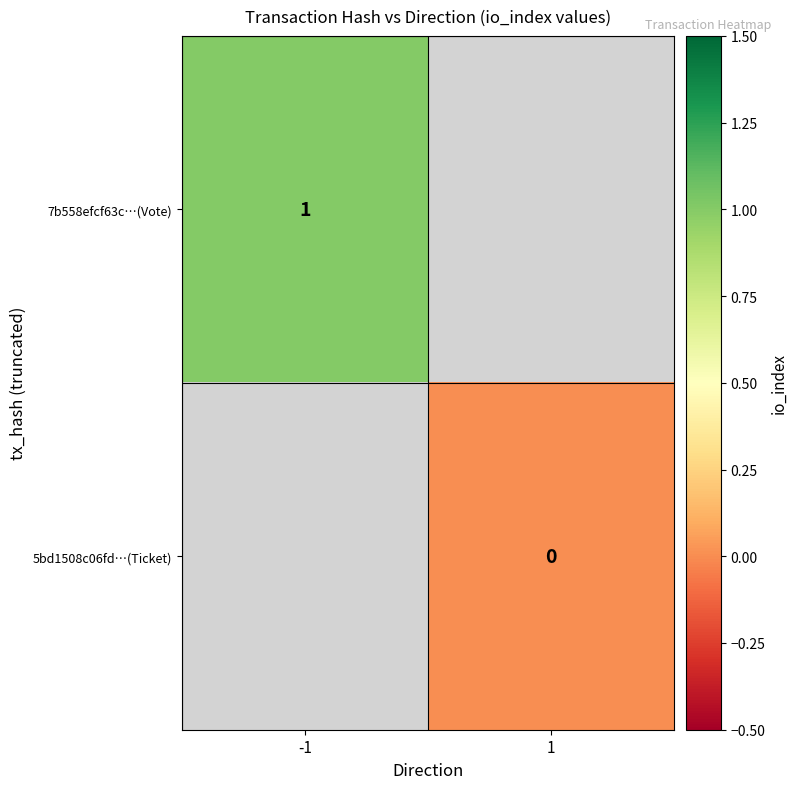

Is it true that 7b558efcf63c…(Vote) equals 1 at -1?

True